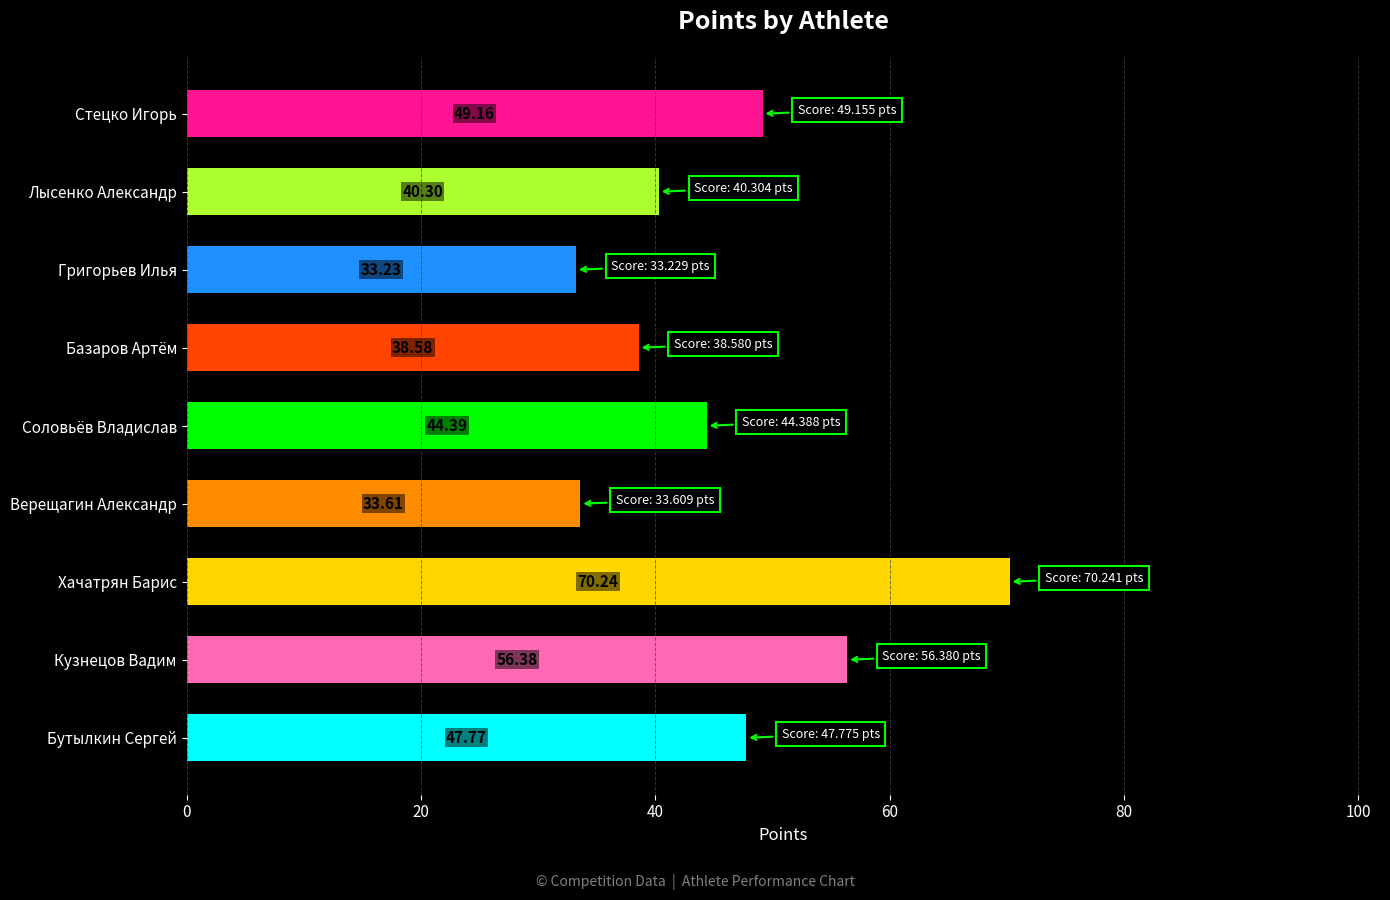

Where is the data nearest to the value 51?

Стецко Игорь